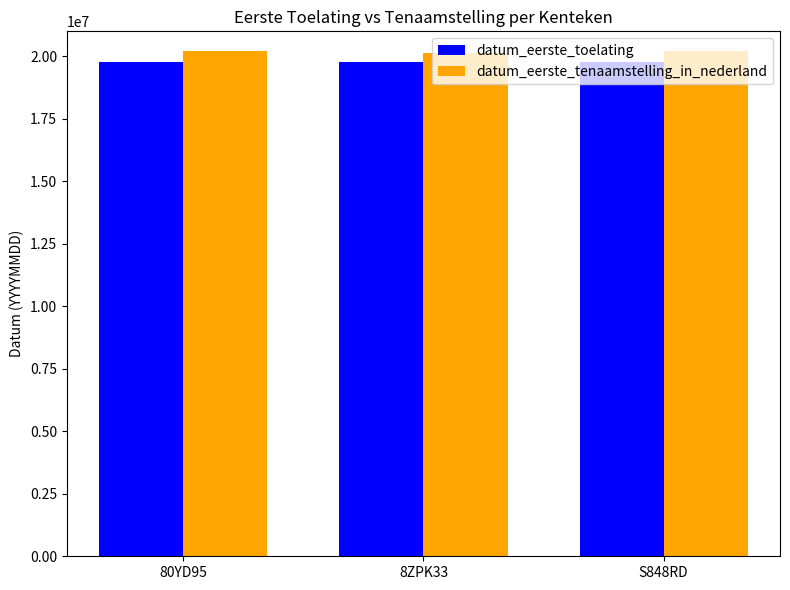

Read the datum_eerste_tenaamstelling_in_nederland value at 8ZPK33.

20150217